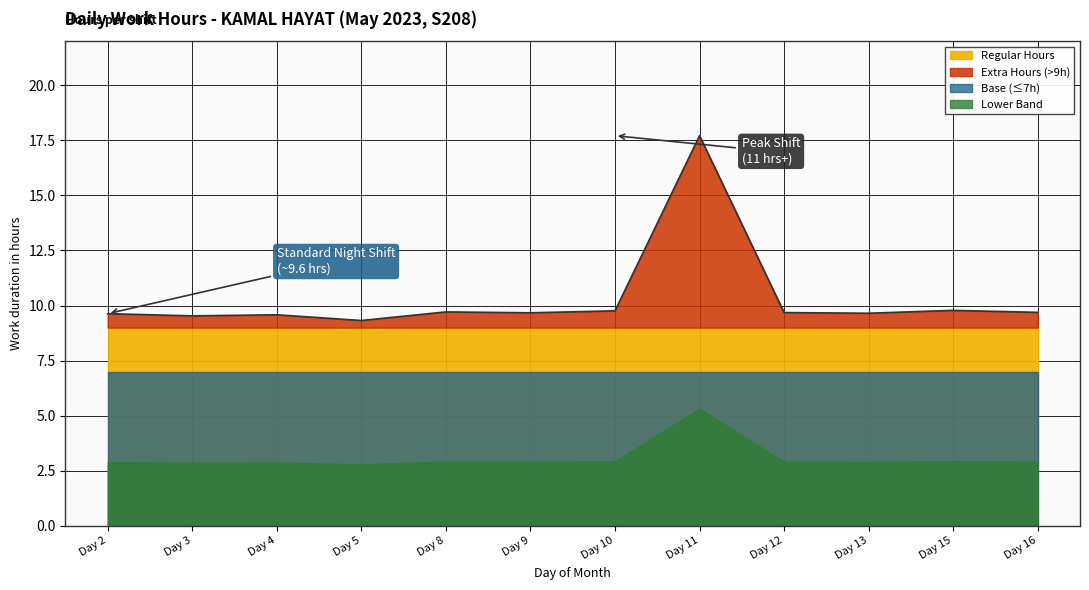

What is the difference between the maximum and minimum values?

8.4